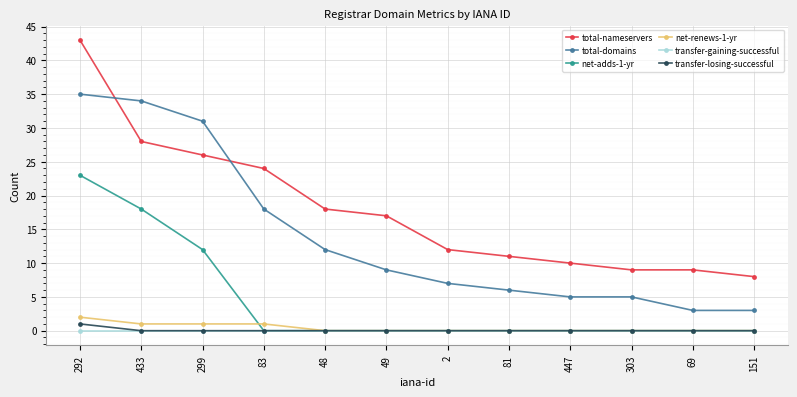

What is the highest value of the net-adds-1-yr series?

23